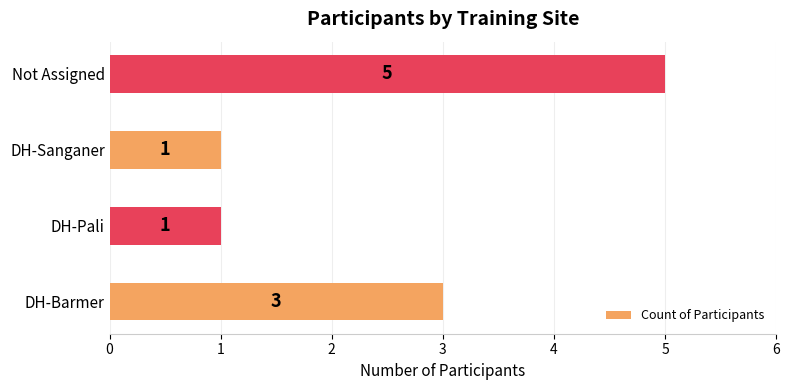

What is the sum of all values?

10